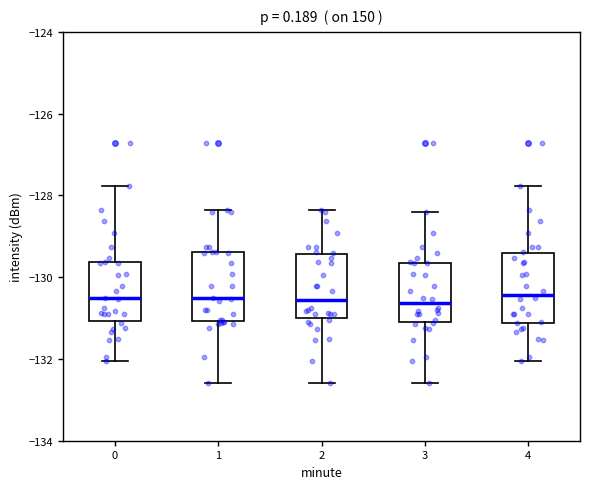

Reading left to right, transcribe this box plot: for each box, give where its median line is, the range the box spans, and where its two whiskers end, as read against the y-axis. The values are not printed on the chart, so give them approximately, as read against the axis.

0: median -130.6, box -131.0 to -129.6, whiskers -132.0 to -127.8
1: median -130.6, box -131.0 to -129.4, whiskers -132.6 to -128.4
2: median -130.6, box -131.0 to -129.4, whiskers -132.6 to -128.4
3: median -130.6, box -131.2 to -129.6, whiskers -132.6 to -128.4
4: median -130.4, box -131.2 to -129.4, whiskers -132.0 to -127.8